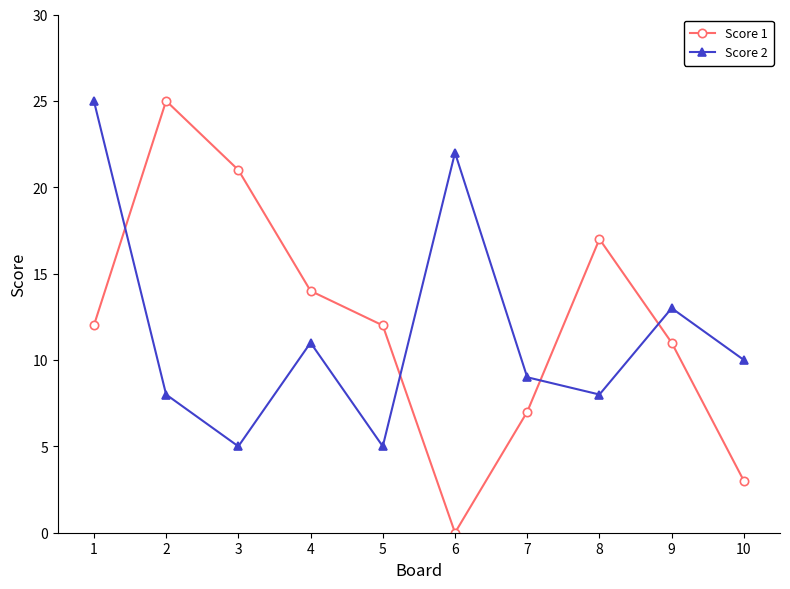

How many series are shown in this chart?

2